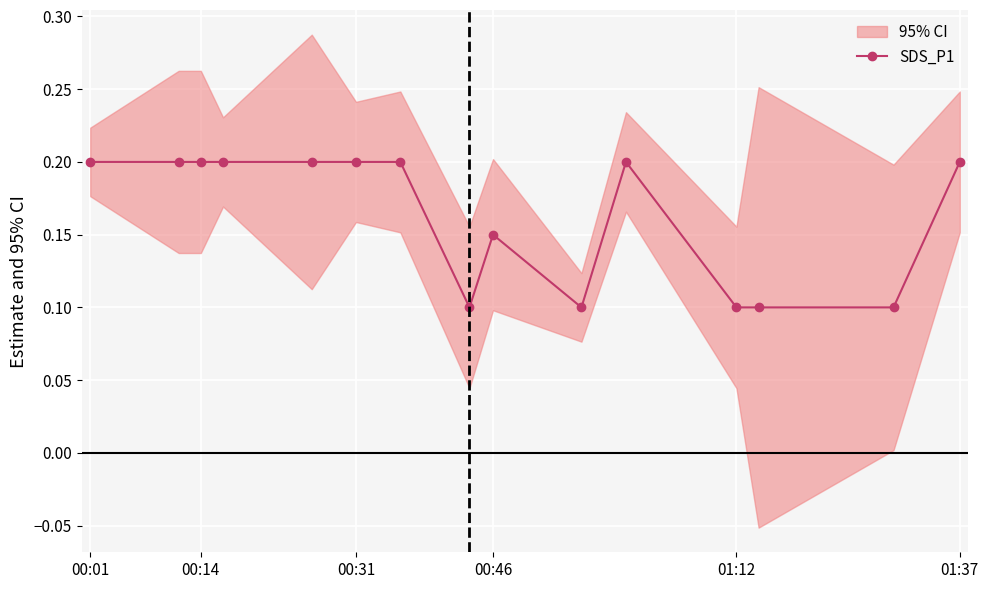

True or false: SDS_P1 has more than 1 interior local peaks.

True